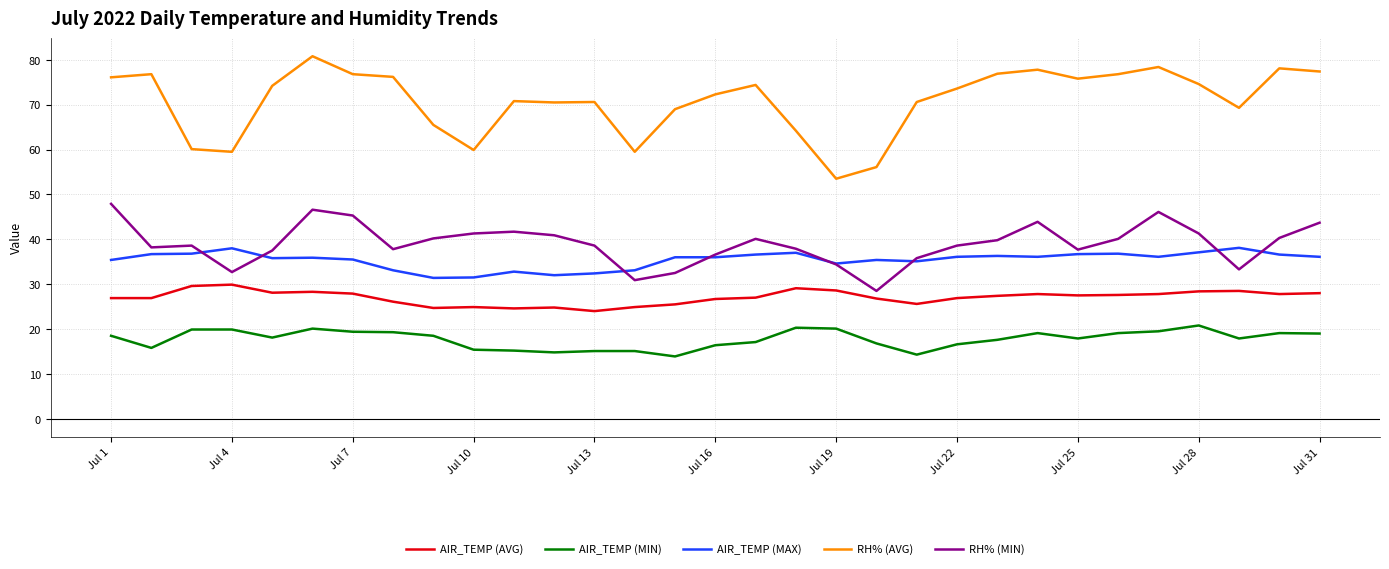

Which series ends up on top after the final intersection of RH% (MIN) and AIR_TEMP (MAX)?

RH% (MIN)